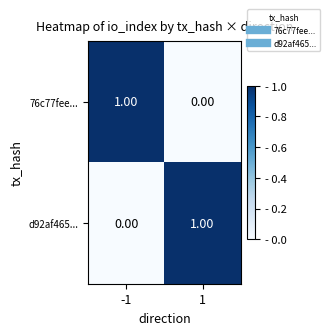

Rank the categories by d92af465... value from highest to lowest.

1, -1